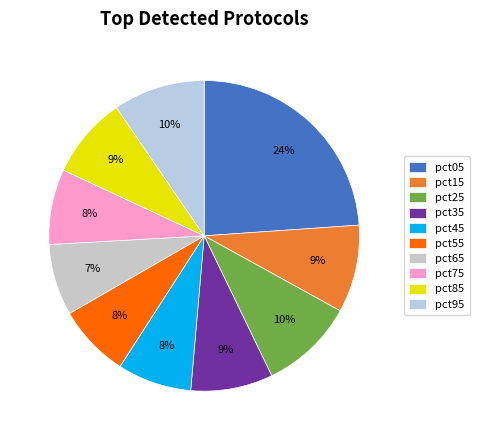

What is the largest slice in the pie chart?

pct05